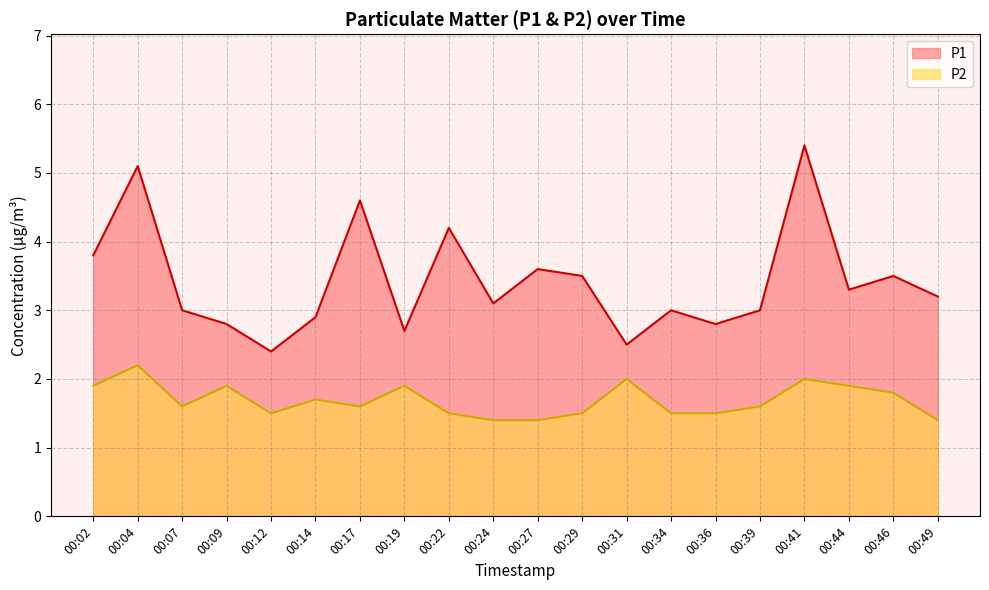

Reading left to right, extract all data points from this chart.

P1: 00:02=3.8	00:04=5.1	00:07=3.0	00:09=2.8	00:12=2.4	00:14=2.9	00:17=4.6	00:19=2.7	00:22=4.2	00:24=3.1	00:27=3.6	00:29=3.5	00:31=2.5	00:34=3.0	00:36=2.8	00:39=3.0	00:41=5.4	00:44=3.3	00:46=3.5	00:49=3.2
P2: 00:02=1.9	00:04=2.2	00:07=1.6	00:09=1.9	00:12=1.5	00:14=1.7	00:17=1.6	00:19=1.9	00:22=1.5	00:24=1.4	00:27=1.4	00:29=1.5	00:31=2.0	00:34=1.5	00:36=1.5	00:39=1.6	00:41=2.0	00:44=1.9	00:46=1.8	00:49=1.4